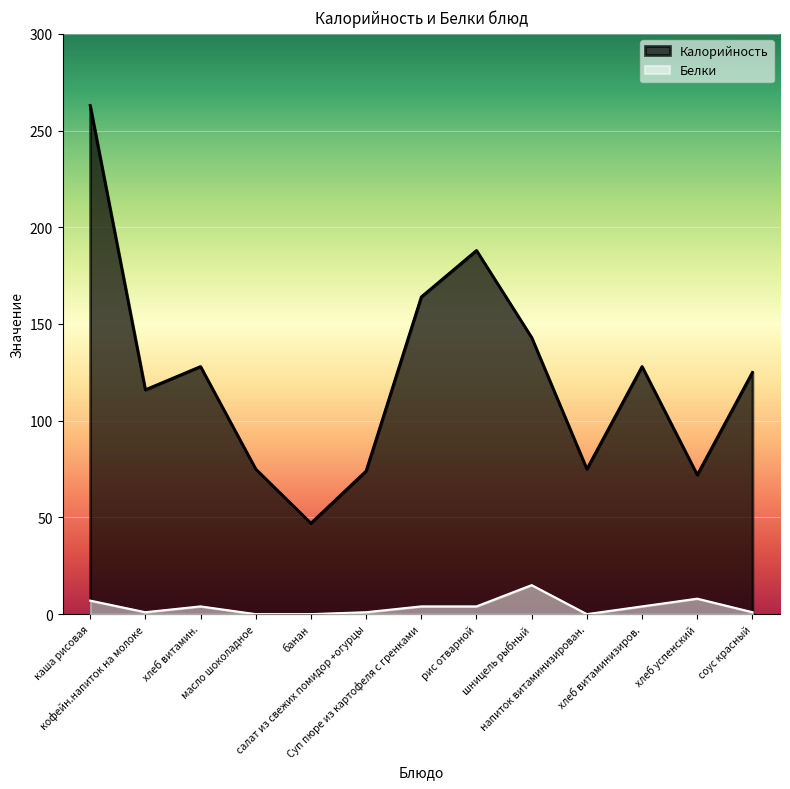

Which series has the largest total across all categories?

Калорийность